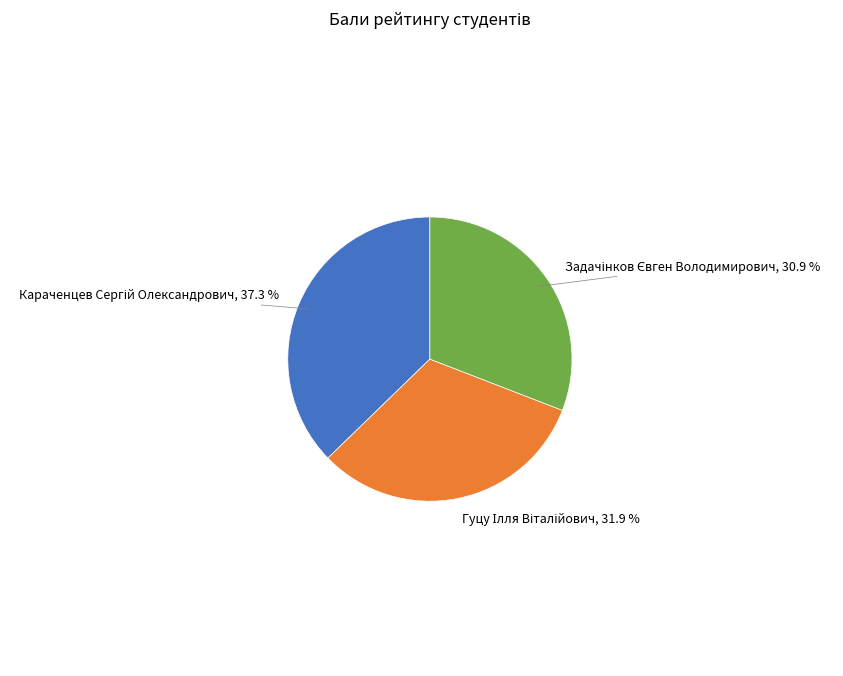

Does any single category account for the majority?

No